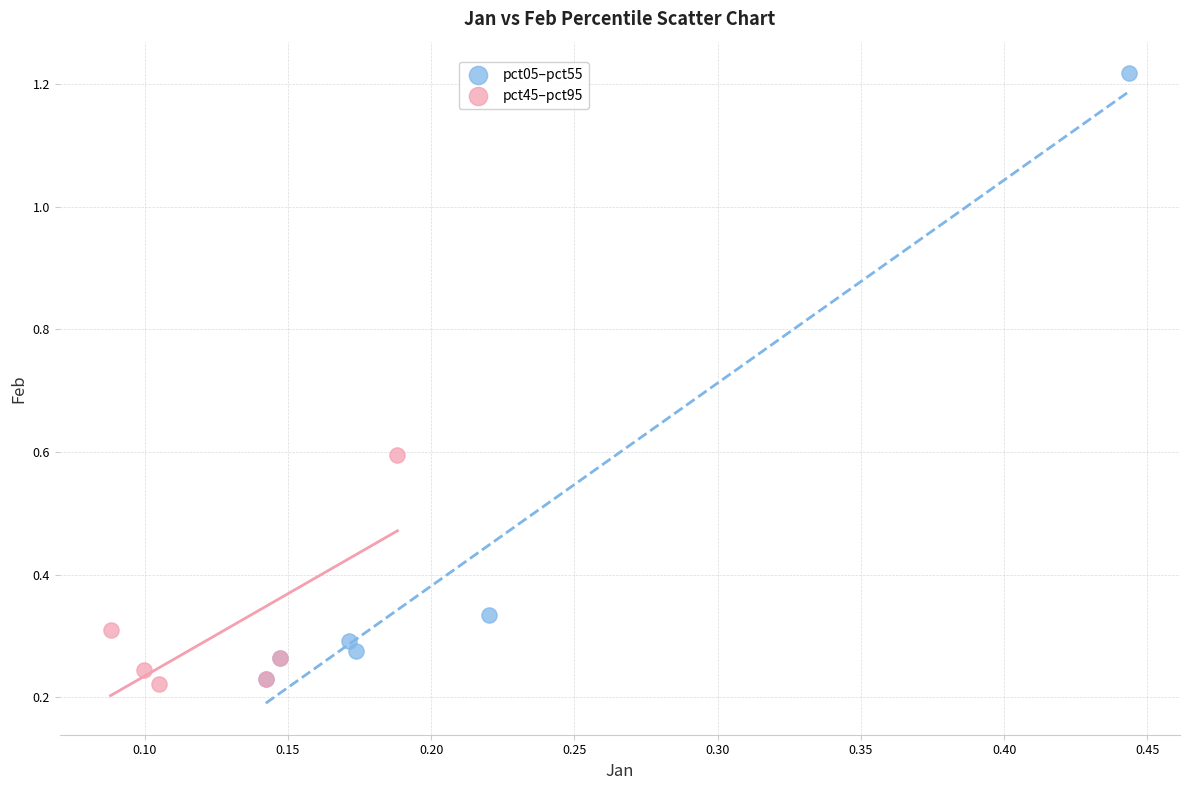

Which series has the widest spread of Y values?

pct05–pct55